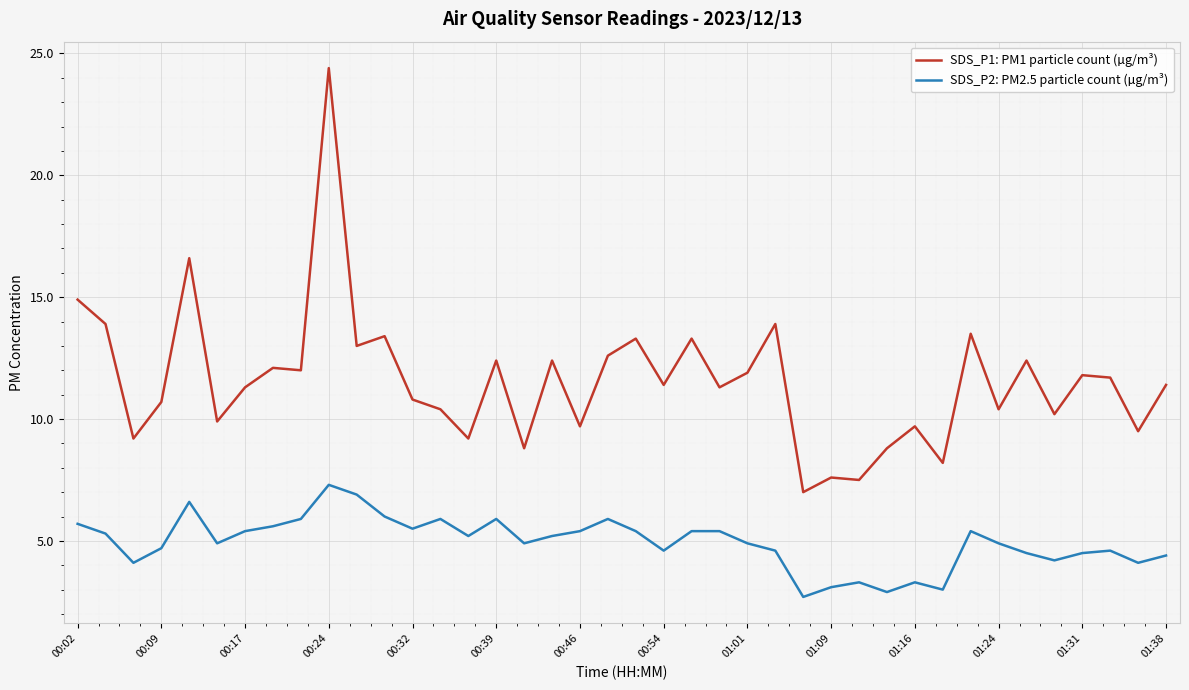

True or false: SDS_P1: PM1 particle count (µg/m³) and SDS_P2: PM2.5 particle count (µg/m³) intersect in this chart.

False